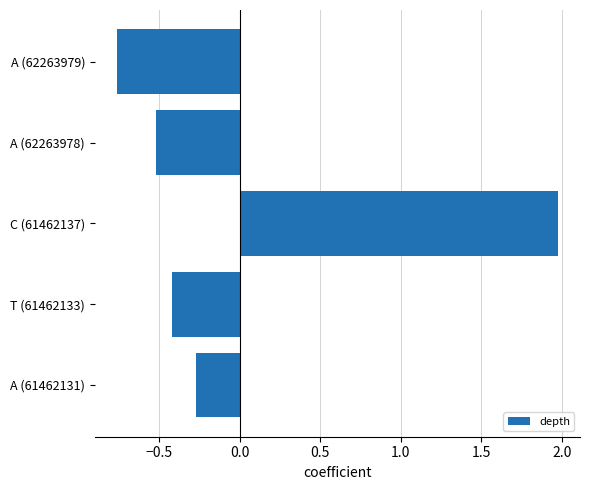

Which label corresponds to the smallest value in the chart?

A (62263979)